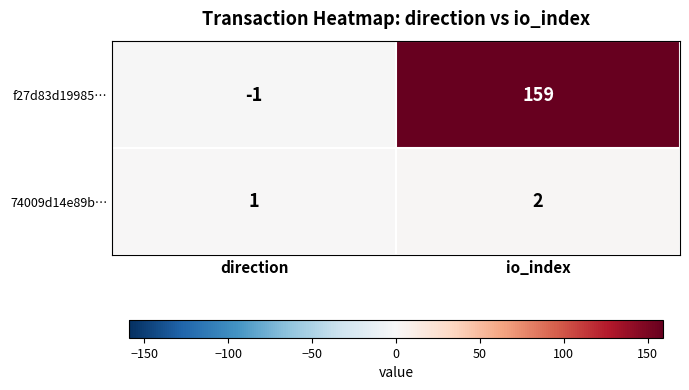

At how many categories does at least one series exceed 103?

1